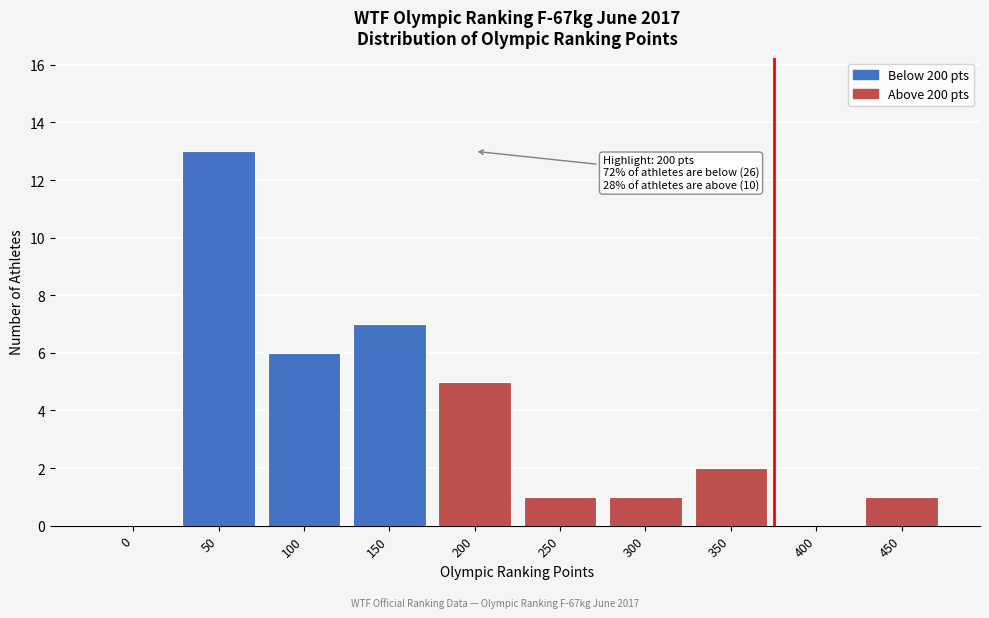

Reading left to right, what are all the values shown in this chart?

0=0	50=13	100=6	150=7	200=5	250=1	300=1	350=2	400=0	450=1